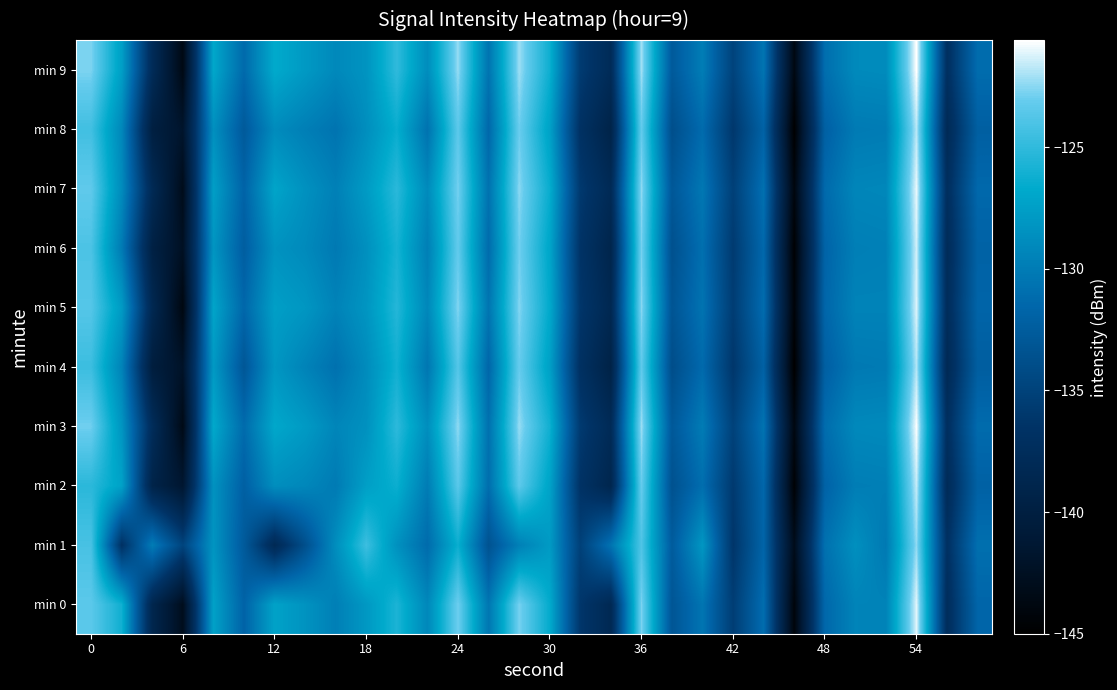

Reading right to left, what are all the values shown in this chart?

min 0: -131.7	-137.4	-121.1	-129.5	-129.5	-131.5	-144.2	-131.0	-135.4	-130.5	-133.1	-122.7	-138.2	-136.1	-126.6	-122.8	-130.4	-122.9	-129.2	-125.7	-128.0	-129.8	-128.4	-127.3	-131.8	-127.3	-142.9	-138.7	-126.1	-123.5
min 1: -130.9	-136.8	-122.4	-130.2	-128.6	-130.8	-143.1	-131.7	-136.2	-128.1	-132.5	-123.9	-130.6	-135.1	-127.8	-129.7	-133.4	-126.3	-131.2	-128.5	-124.5	-128.7	-133.7	-138.1	-132.6	-128.2	-134.8	-129.9	-136.7	-124.1
min 2: -132.0	-137.8	-121.6	-129.8	-129.9	-131.9	-144.6	-131.5	-135.8	-131.0	-133.5	-123.1	-138.7	-136.5	-127.2	-123.4	-131.0	-123.5	-130.0	-126.3	-127.5	-130.1	-129.2	-128.7	-132.1	-128.4	-141.5	-139.1	-127.3	-125.2
min 3: -131.2	-137.1	-120.7	-129.0	-129.1	-131.1	-143.8	-130.6	-135.0	-130.0	-132.8	-122.2	-137.9	-135.7	-126.1	-122.3	-130.8	-122.4	-128.7	-125.1	-128.5	-129.3	-127.8	-126.9	-131.2	-126.8	-143.4	-137.5	-128.2	-122.9
min 4: -132.3	-138.1	-121.9	-130.1	-130.2	-132.2	-145.0	-132.0	-136.1	-131.3	-133.9	-123.3	-139.4	-136.8	-127.4	-123.1	-131.6	-123.7	-130.4	-126.1	-128.9	-130.8	-129.5	-128.1	-133.0	-127.9	-142.1	-140.2	-129.5	-124.6
min 5: -131.7	-137.5	-121.2	-129.5	-129.5	-131.6	-144.4	-131.1	-135.5	-130.6	-133.2	-122.5	-138.4	-136.1	-126.7	-122.6	-130.5	-122.6	-129.2	-125.4	-128.2	-129.5	-128.1	-127.5	-131.5	-127.1	-143.8	-138.3	-127.8	-123.7
min 6: -131.9	-137.7	-121.4	-129.7	-129.8	-131.8	-144.7	-131.4	-135.7	-130.9	-133.6	-122.8	-138.9	-136.4	-127.0	-122.9	-131.2	-123.2	-129.8	-125.9	-128.6	-130.2	-129.0	-128.4	-132.3	-128.2	-142.5	-139.6	-130.1	-124.0
min 7: -131.4	-137.2	-121.0	-129.2	-129.3	-131.3	-144.0	-130.8	-135.2	-130.3	-132.9	-122.4	-138.0	-135.8	-126.4	-122.5	-130.7	-122.8	-129.0	-125.2	-127.8	-129.7	-128.5	-127.1	-131.8	-127.5	-143.1	-138.0	-128.9	-123.3
min 8: -132.2	-138.0	-121.8	-130.0	-130.1	-132.1	-144.9	-131.9	-136.0	-131.2	-133.8	-123.2	-139.2	-136.7	-127.3	-123.0	-131.5	-123.4	-130.7	-126.4	-128.7	-130.6	-129.8	-128.9	-132.7	-128.6	-141.8	-139.9	-129.2	-124.4
min 9: -131.1	-137.0	-120.6	-128.9	-129.0	-131.0	-143.7	-130.5	-134.9	-129.9	-132.7	-122.1	-137.8	-135.6	-126.2	-122.2	-130.6	-122.3	-128.8	-125.0	-128.3	-129.1	-127.9	-126.7	-131.3	-126.9	-143.6	-137.7	-127.5	-122.7